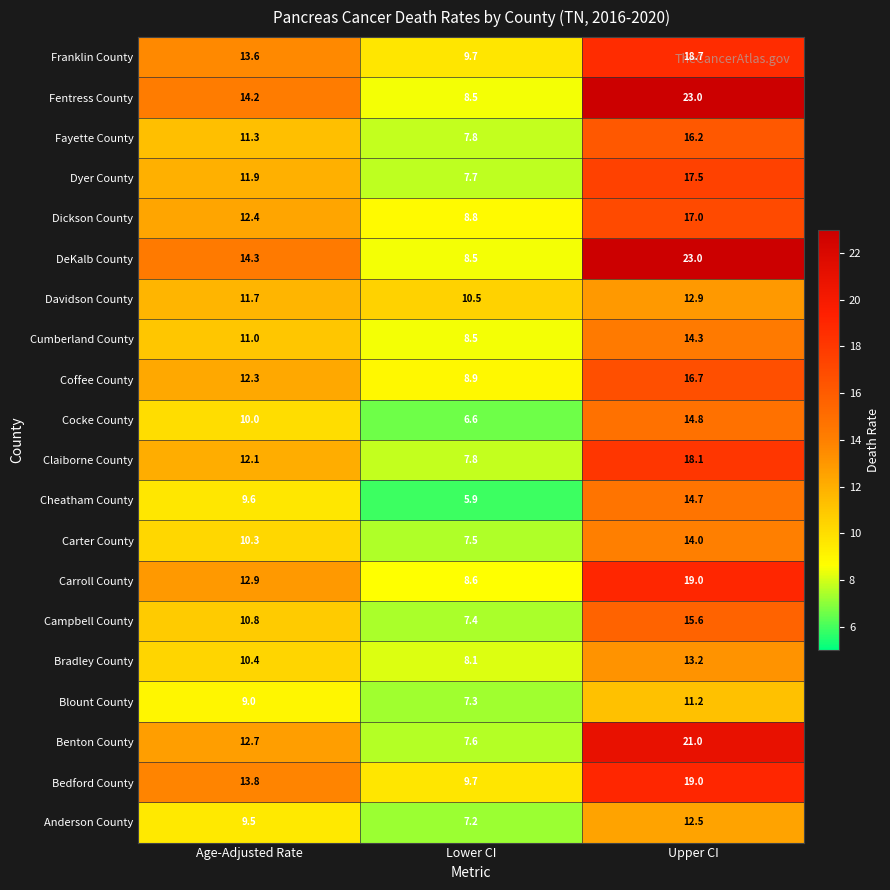

How many series are shown in this chart?

20